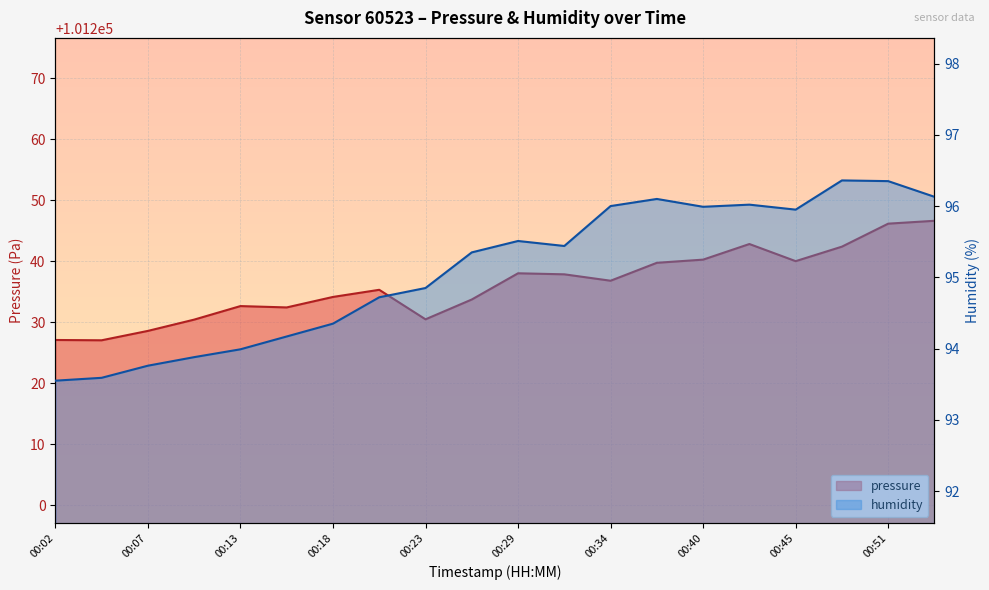

Is the value of humidity at 00:10 greater than the value of pressure at 00:53?

No